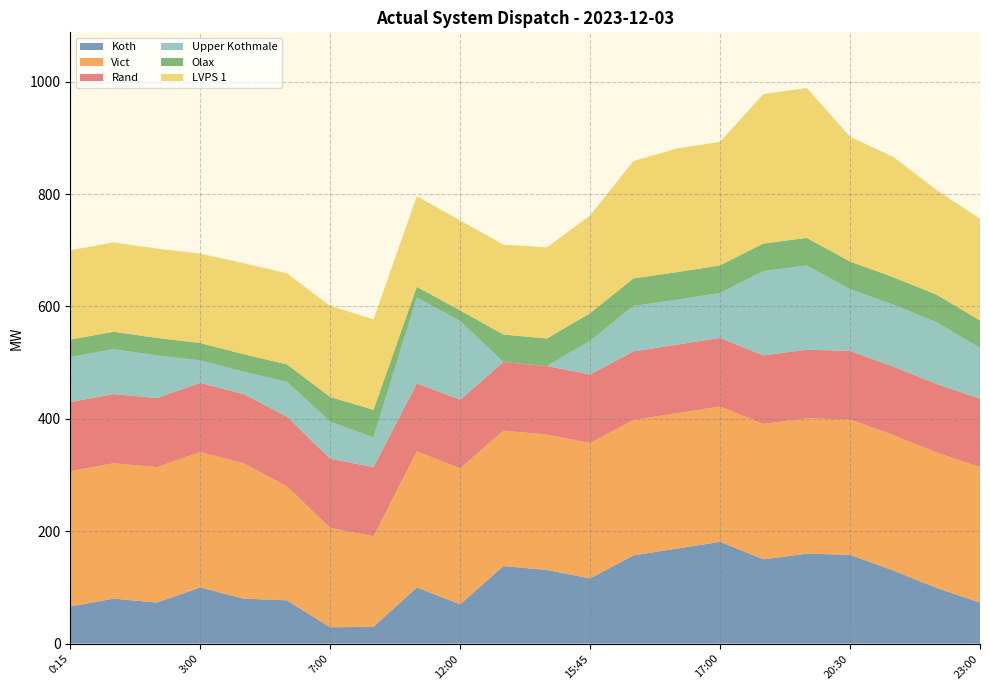

Reading left to right, what are all the values shown in this chart?

Koth: 66	80	73	100	80	77	29	30	100	70	138	131	116	157	169	181	150	160	158	130	99	73
Vict: 241	241	241	241	241	203	177	161	242	242	241	241	241	241	241	241	241	241	241	241	241	241
Rand: 123	123	123	123	123	124	123	123	121	122	122	122	122	122	122	122	122	122	122	122	122	122
Upper Kothmale: 80	80	76	40	40	62	66	53	153	140	0	0	60	81	80	80	150	150	110	110	110	90
Olax: 31	31	31	31	31	31	44	49	19	19	49	49	49	49	49	49	49	49	49	49	49	49
LVPS 1: 159	159	159	159	162	162	162	161	161	160	160	162	174	209	220	220	266	267	222	214	186	181